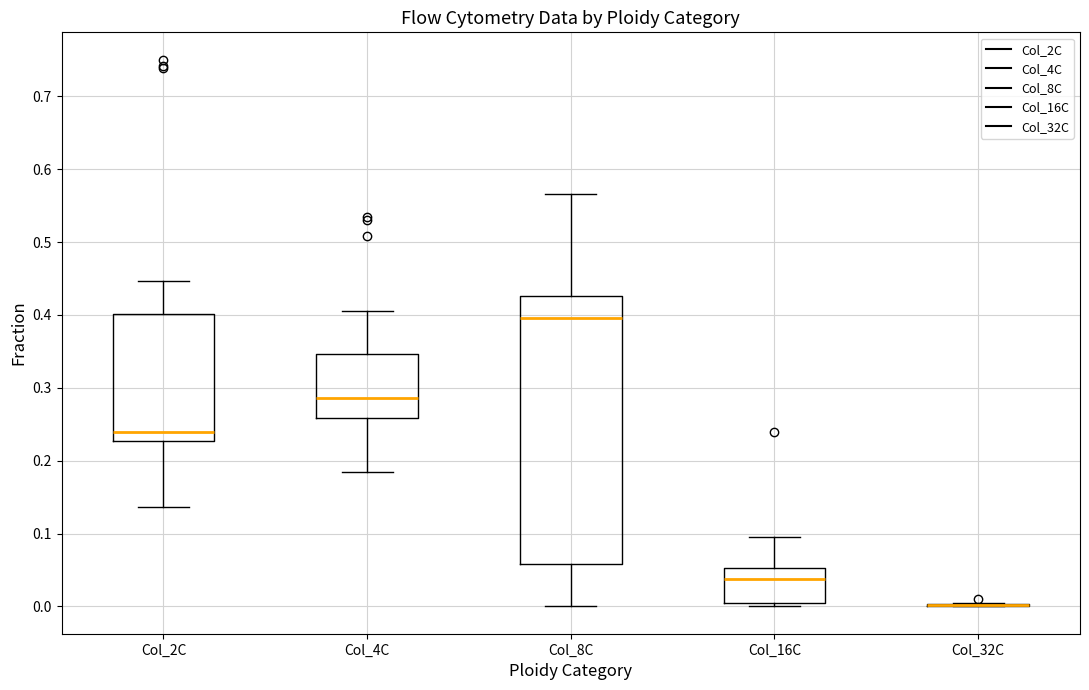

Reading left to right, read every box against the y-axis: the position of its median line, the range the box covers, and the ends of its whiskers. The values are not printed on the chart, so give them approximately, as read against the axis.

Col_2C: median 0.24, box 0.23 to 0.40, whiskers 0.14 to 0.45
Col_4C: median 0.29, box 0.26 to 0.35, whiskers 0.18 to 0.40
Col_8C: median 0.40, box 0.06 to 0.43, whiskers 0.00 to 0.57
Col_16C: median 0.04, box 0.00 to 0.05, whiskers 0.00 (just below the box's lower edge) to 0.09
Col_32C: box collapsed to a line at 0.00, whiskers 0.00 to 0.00